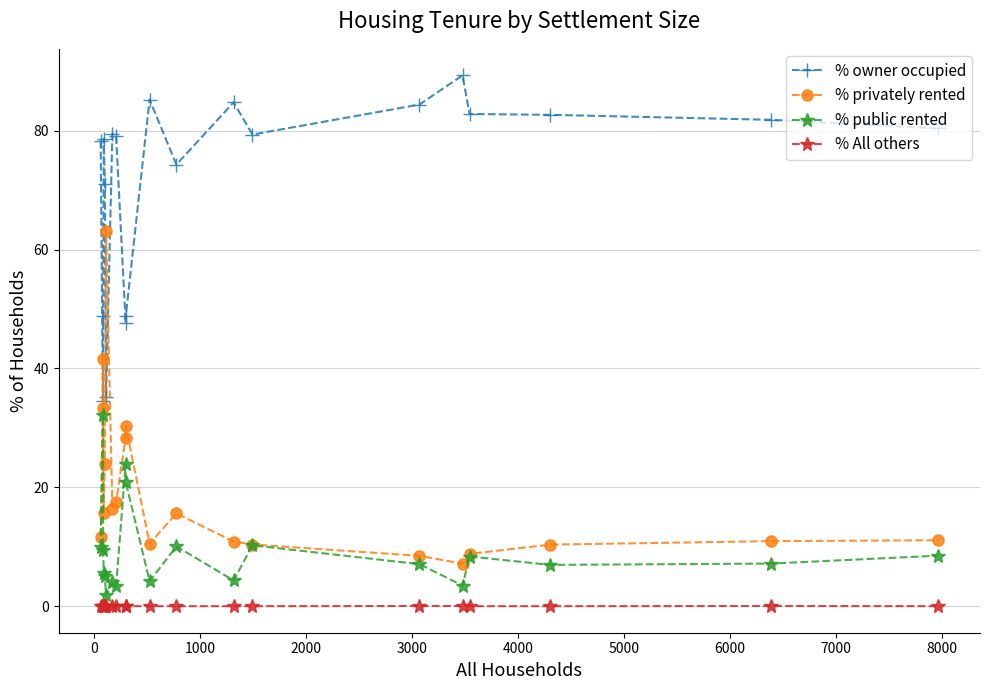

Is this an area chart (filled region under the line)?

No